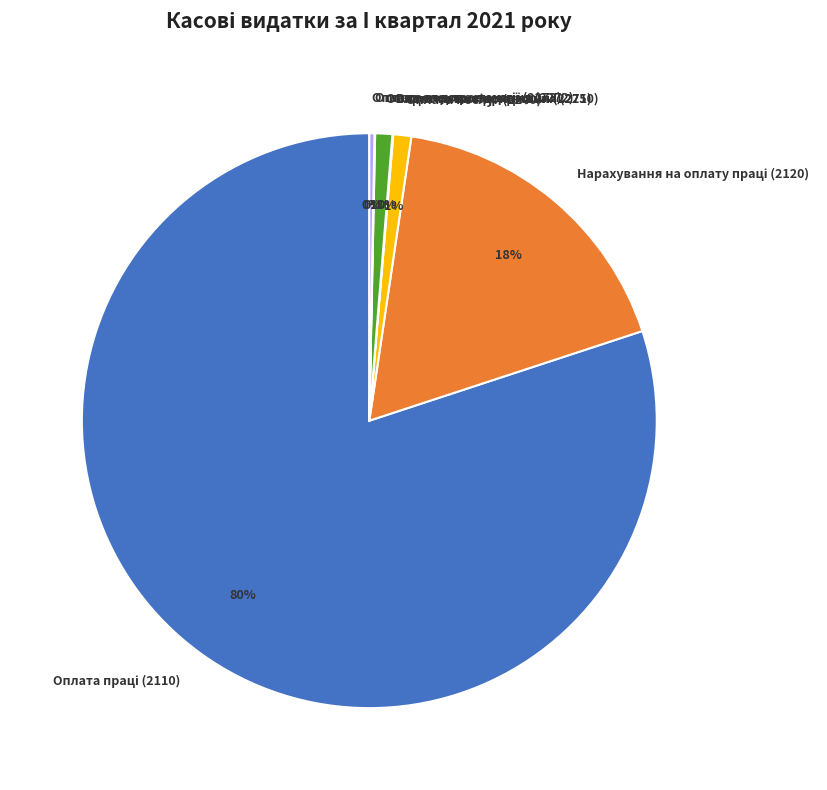

True or false: Оплата послуг (2240) accounts for 1% of the total.

True